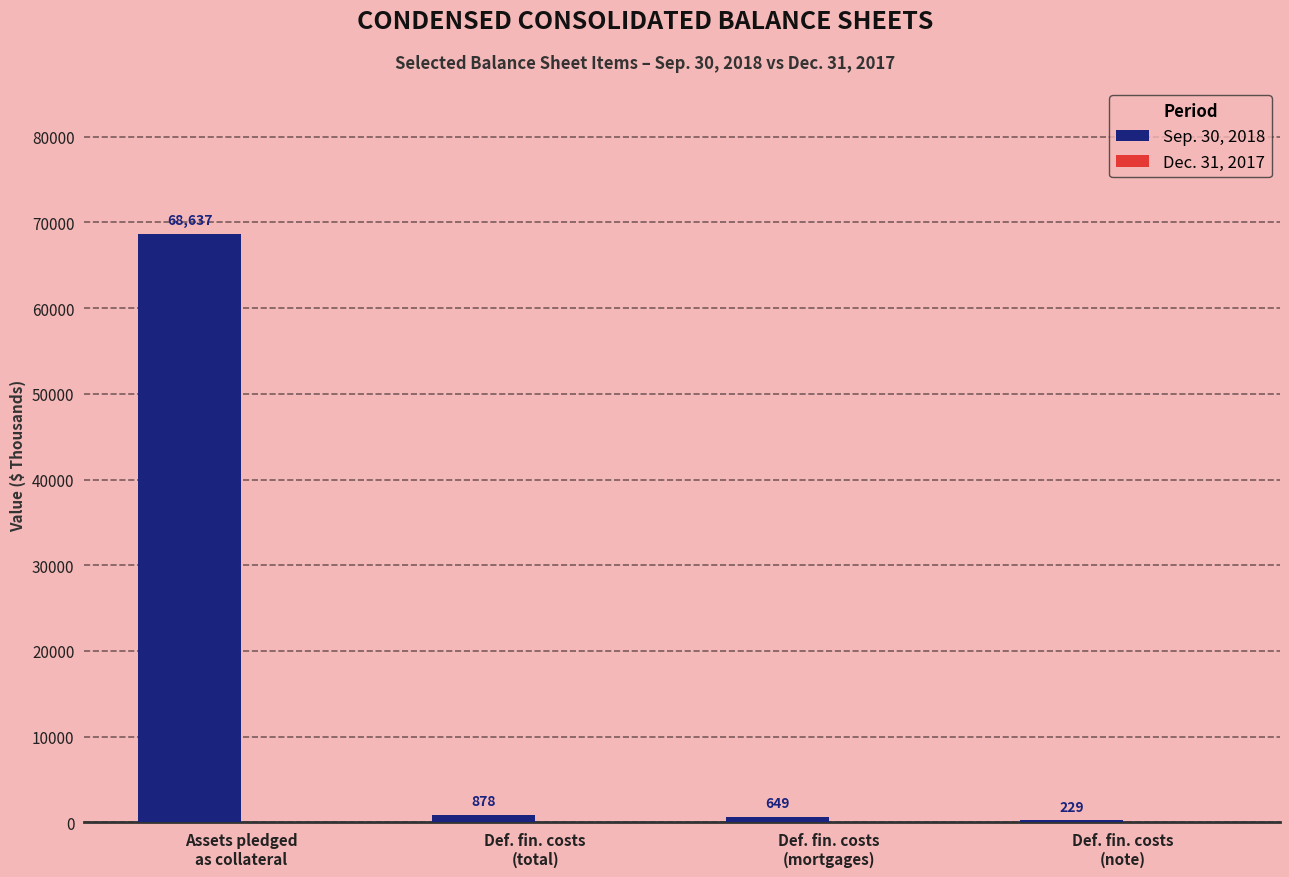

Which has a higher value, Def. fin. costs
(note) or Assets pledged
as collateral?

Assets pledged
as collateral